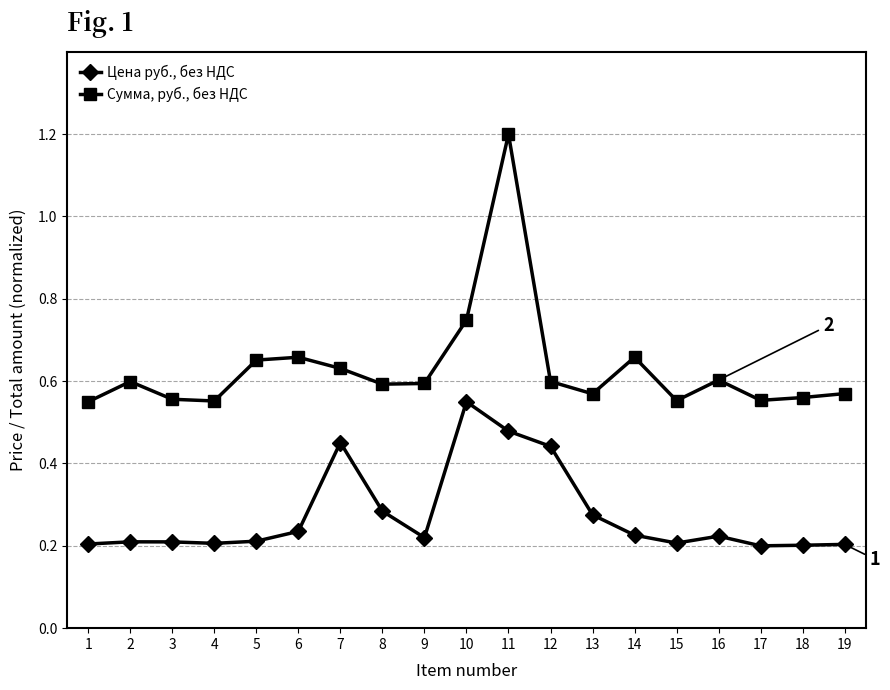

Rank the series by their average value, from lowest to highest.

Цена руб., без НДС, Сумма, руб., без НДС